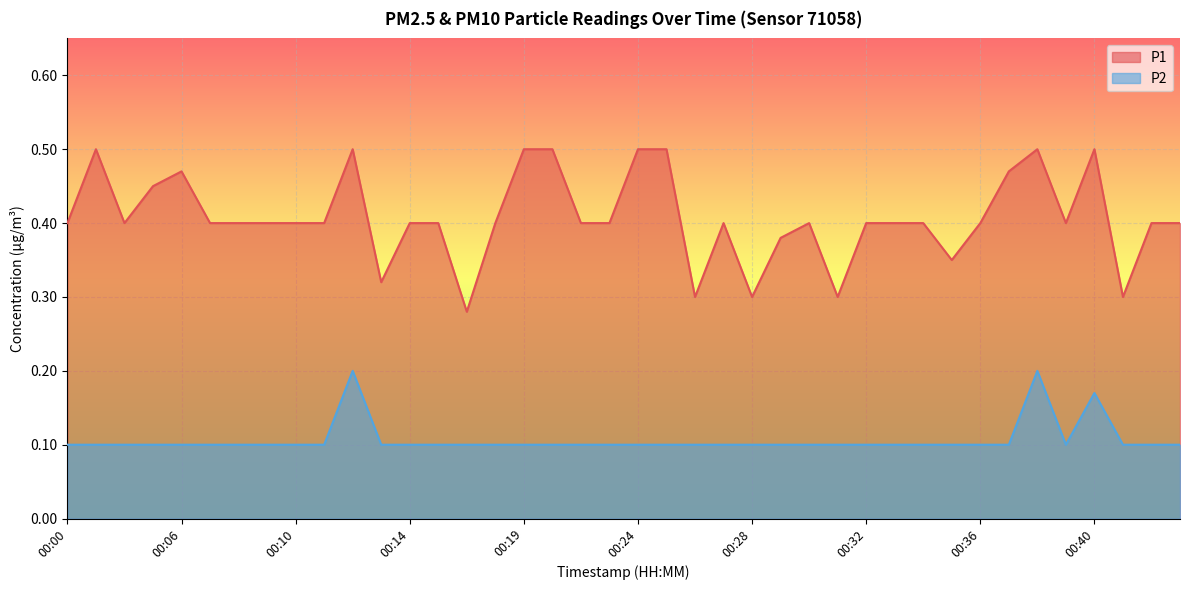

How many lines are shown in the chart?

2